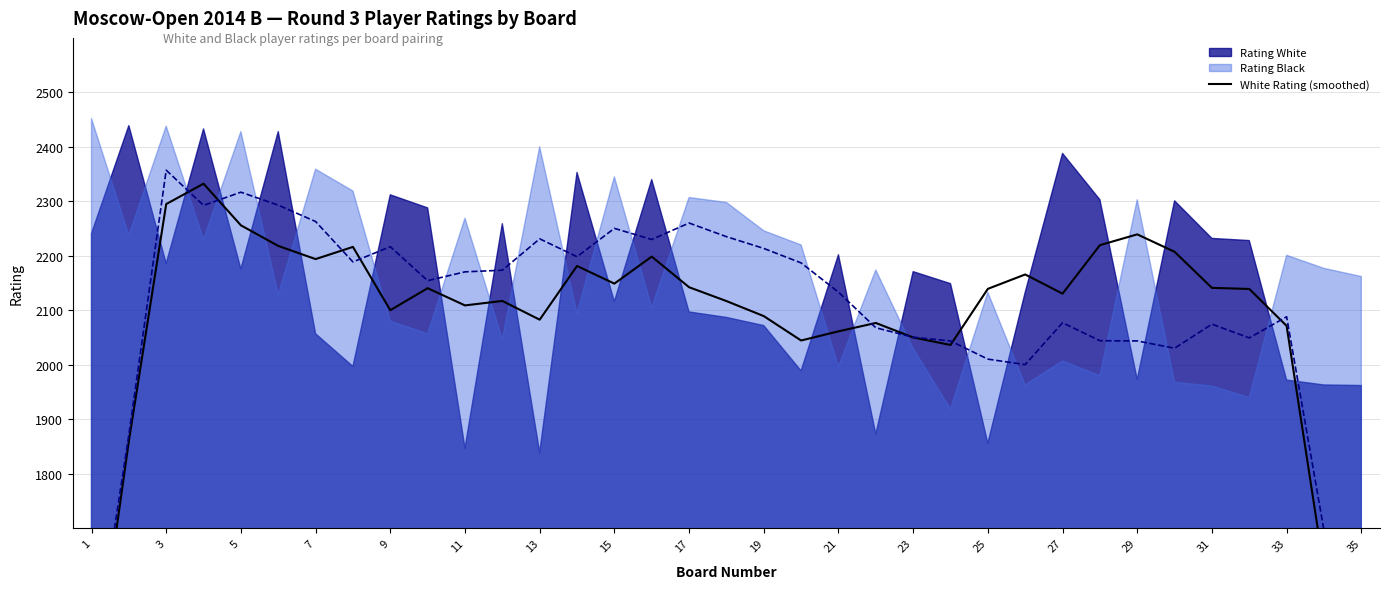

Between 27 and 13, which is larger?

27